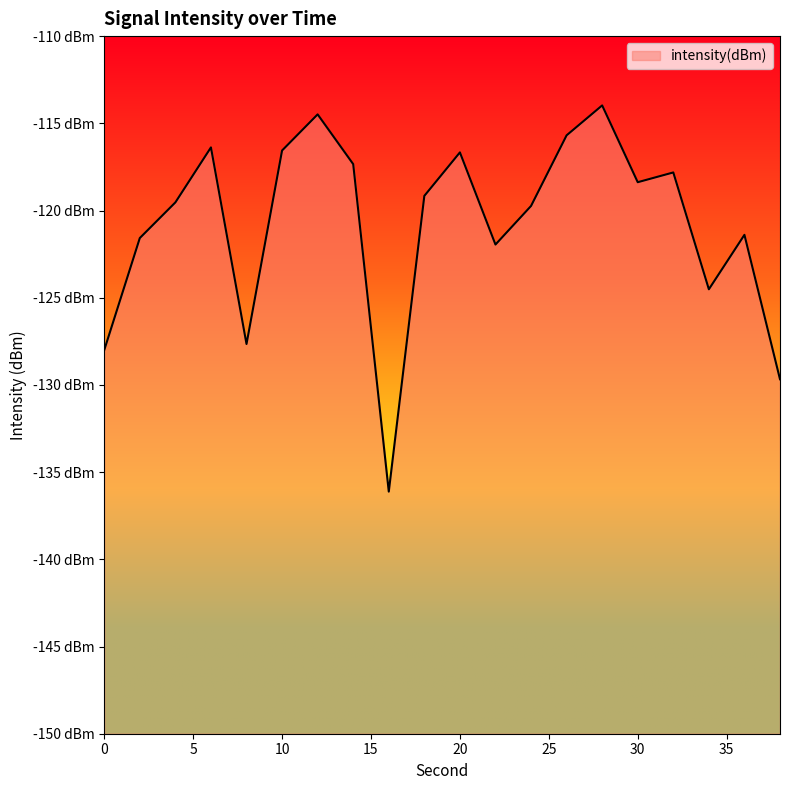

Reading right to left, transcribe all the data shown in this chart.

38=-129.7	36=-121.4	34=-124.5	32=-117.8	30=-118.4	28=-114.0	26=-115.7	24=-119.7	22=-122.0	20=-116.7	18=-119.2	16=-136.1	14=-117.3	12=-114.5	10=-116.6	8=-127.7	6=-116.4	4=-119.5	2=-121.6	0=-128.0